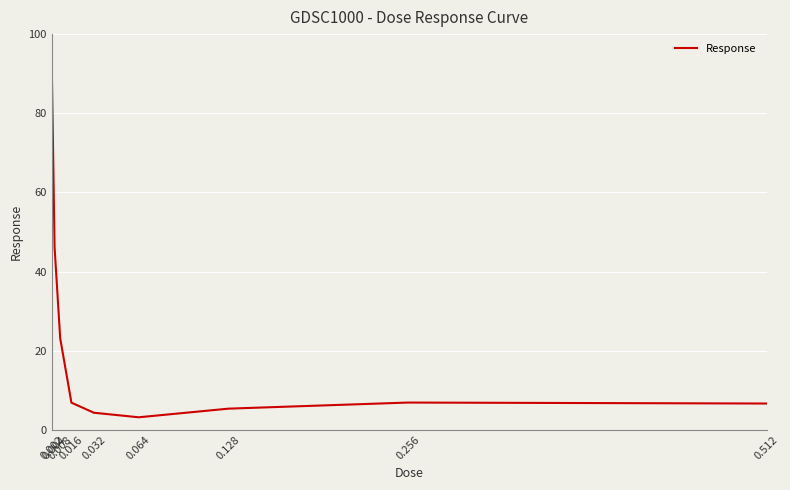

What is the sum of the values at 0.512 and 0.016?

13.5